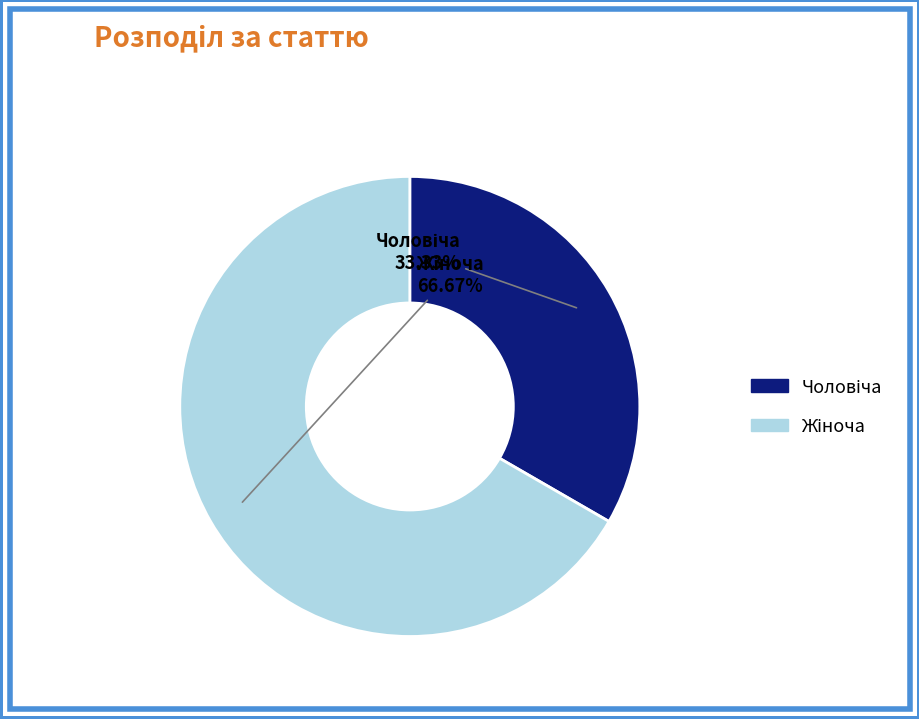

Is there any slice that represents more than half of the pie?

Yes